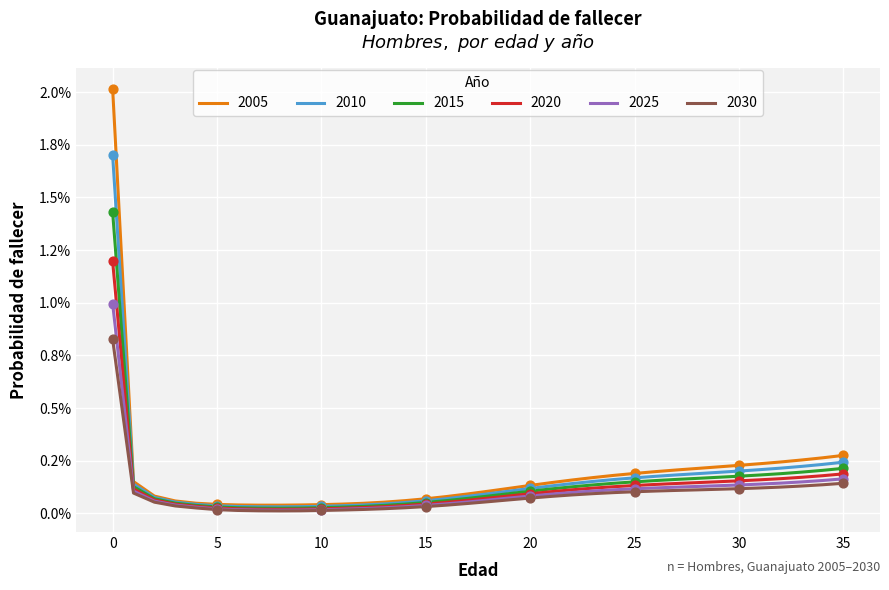

What are all the series names shown in the legend?

2005, 2010, 2015, 2020, 2025, 2030